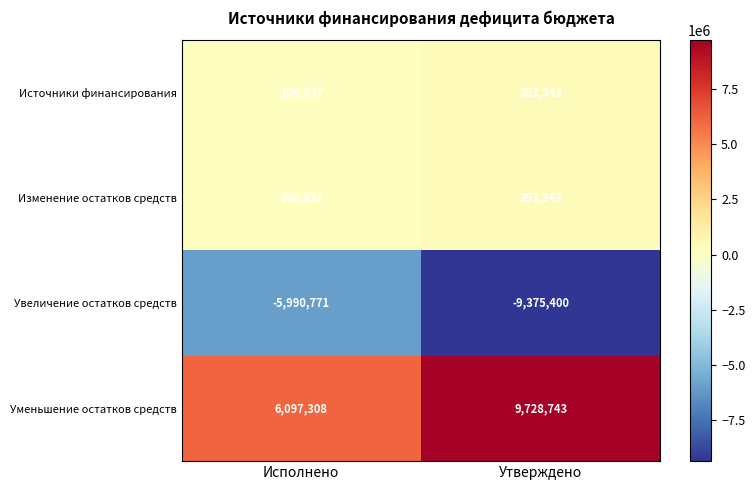

At which category is the sum across all series the highest?

Утверждено